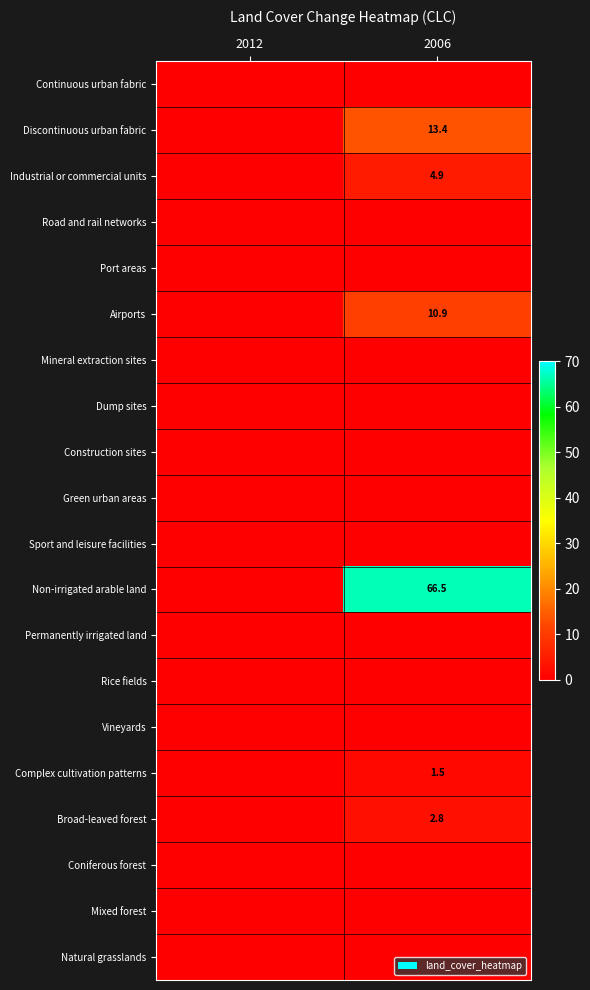

At which category does the chart reach its peak across all series?

2006